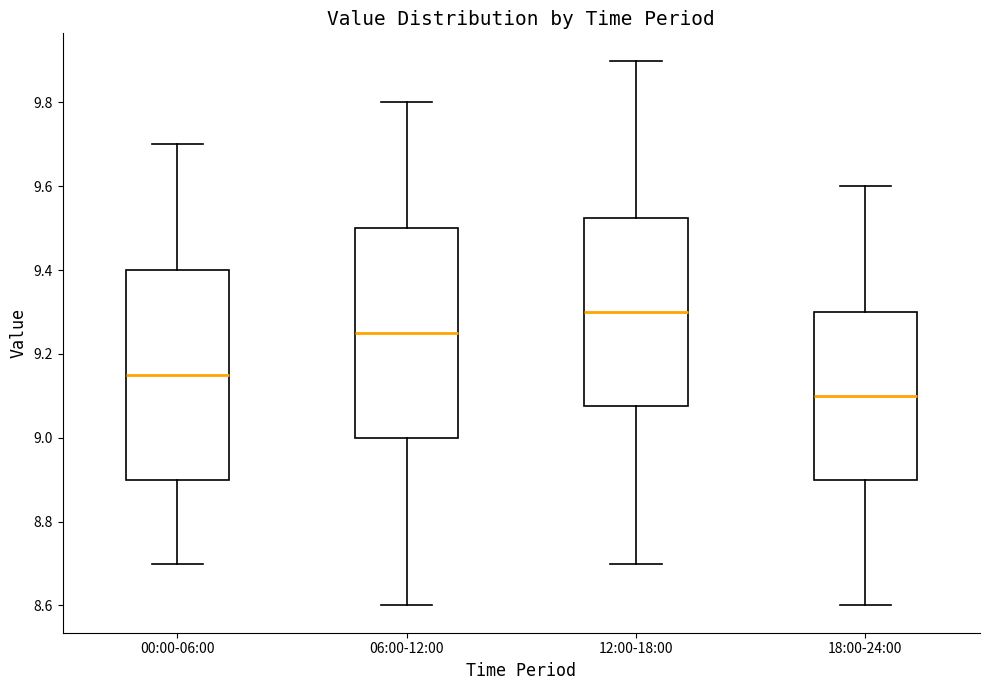

Which box's median line is the lowest?

18:00-24:00